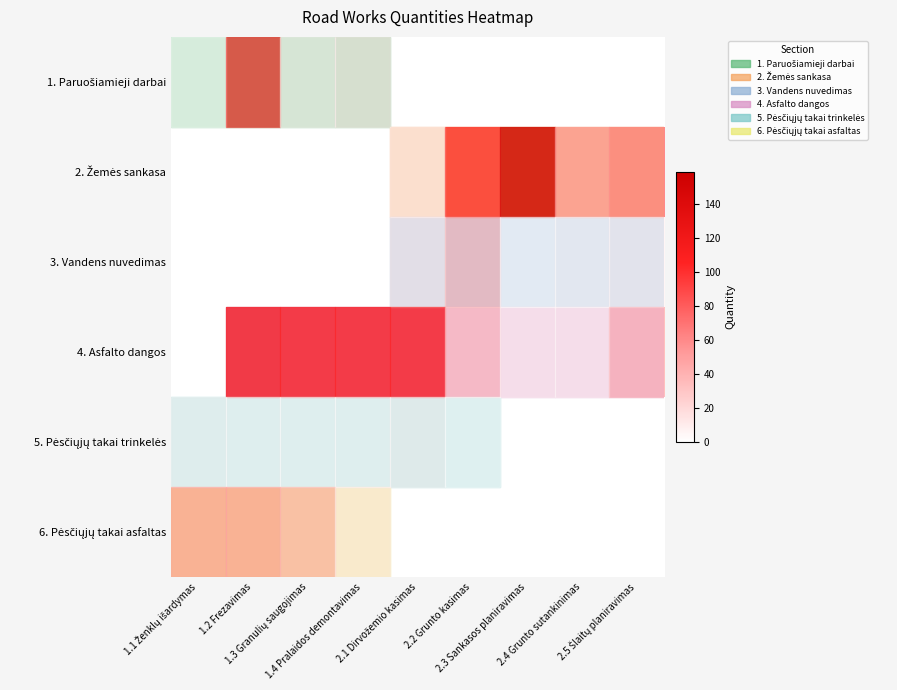

What is the difference between the highest and lowest values at 2.5 Šlaitų planiravimas?

60.0